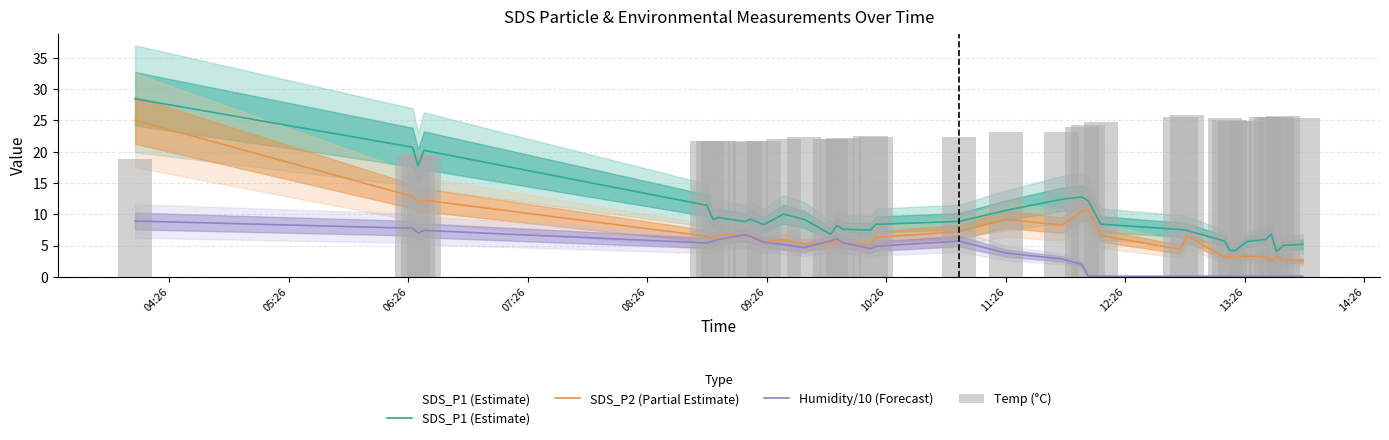

What is the highest value of the SDS_P2 (Partial Estimate) series?

25.0